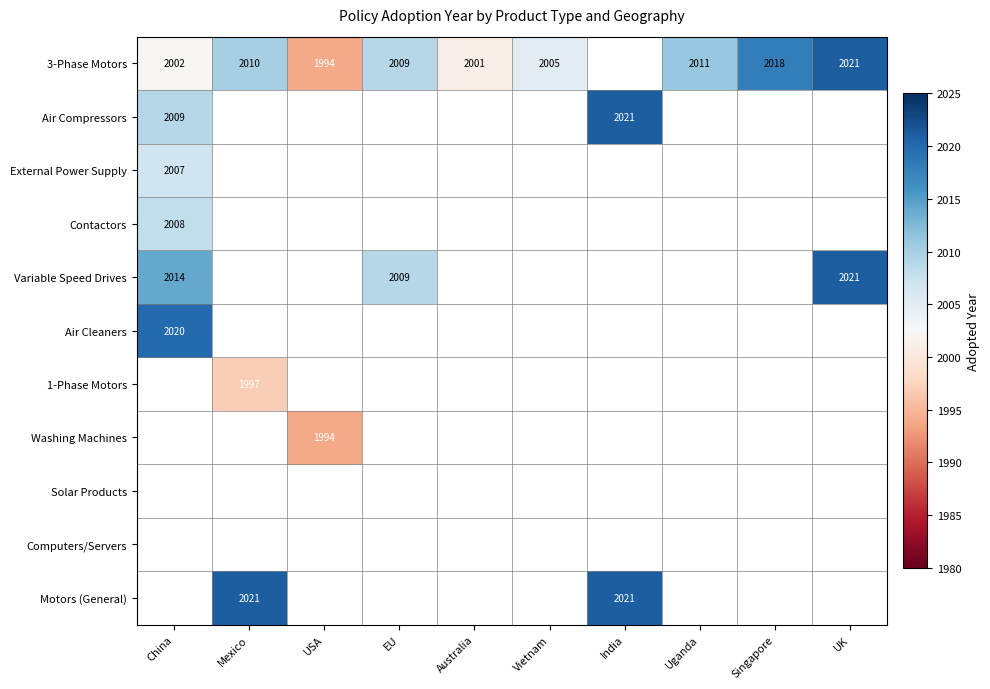

True or false: Variable Speed Drives has a value of 2009 at EU.

True